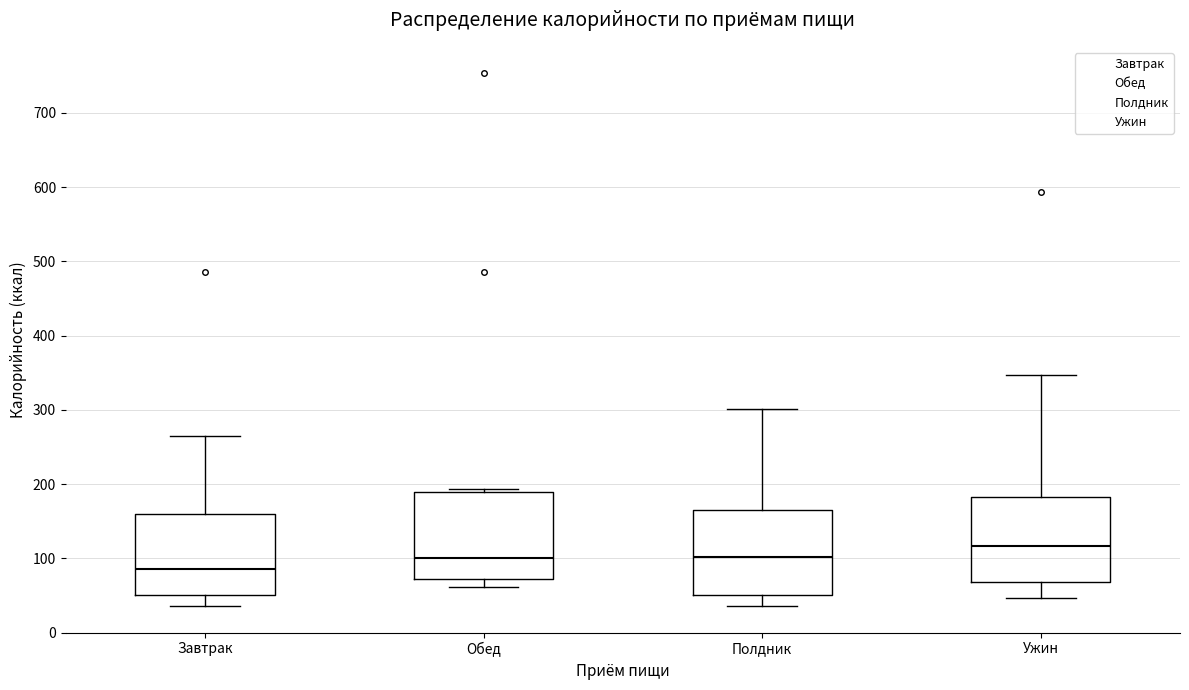

Reading left to right, read every box against the y-axis: the position of its median line, the range the box covers, and the ends of its whiskers. The values are not printed on the chart, so give them approximately, as read against the axis.

Завтрак: median 90, box 50 to 160, whiskers 40 to 270
Обед: median 100, box 70 to 190, whiskers 60 to 190
Полдник: median 100, box 50 to 160, whiskers 40 to 300
Ужин: median 120, box 70 to 180, whiskers 50 to 350